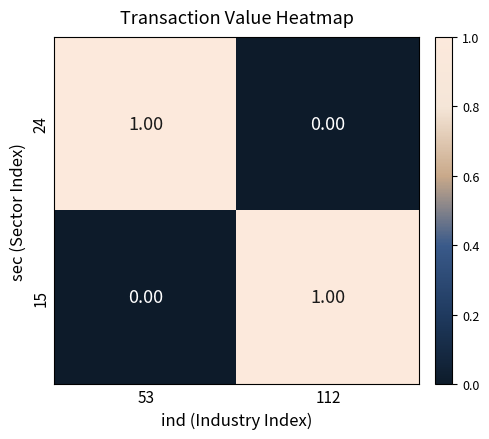

How many values in the 15 series are below 1?

1